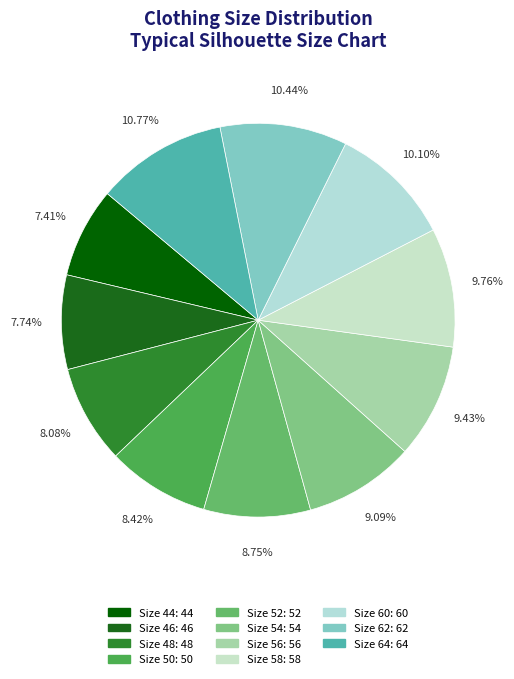

How many slices are in this pie chart?

11